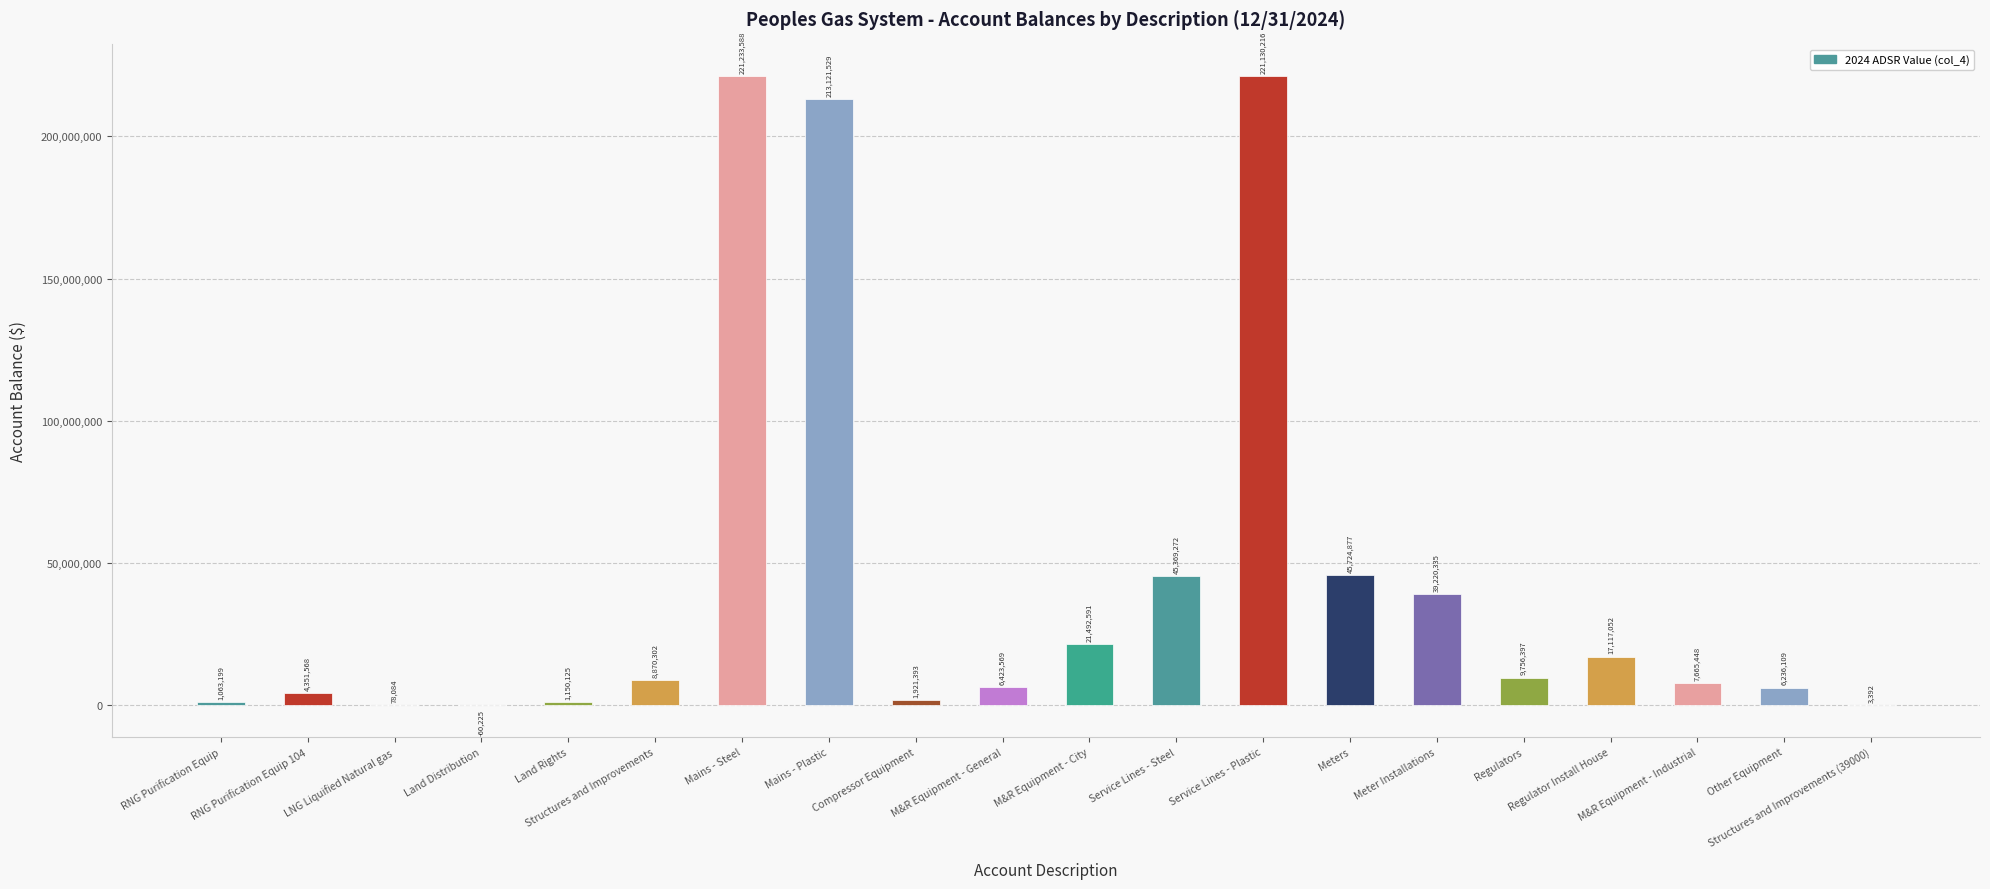

Reading left to right, what are all the values shown in this chart?

RNG Purification Equip=1063199	RNG Purification Equip 104=4351568	LNG Liquified Natural gas=78084	Land Distribution=-60225	Land Rights=1150125	Structures and Improvements=8870302	Mains - Steel=221233588	Mains - Plastic=213121529	Compressor Equipment=1921393	M&R Equipment - General=6423569	M&R Equipment - City=21492591	Service Lines - Steel=45369272	Service Lines - Plastic=221130216	Meters=45724877	Meter Installations=39220335	Regulators=9756397	Regulator Install House=17117052	M&R Equipment - Industrial=7665448	Other Equipment=6236109	Structures and Improvements (39000)=3392